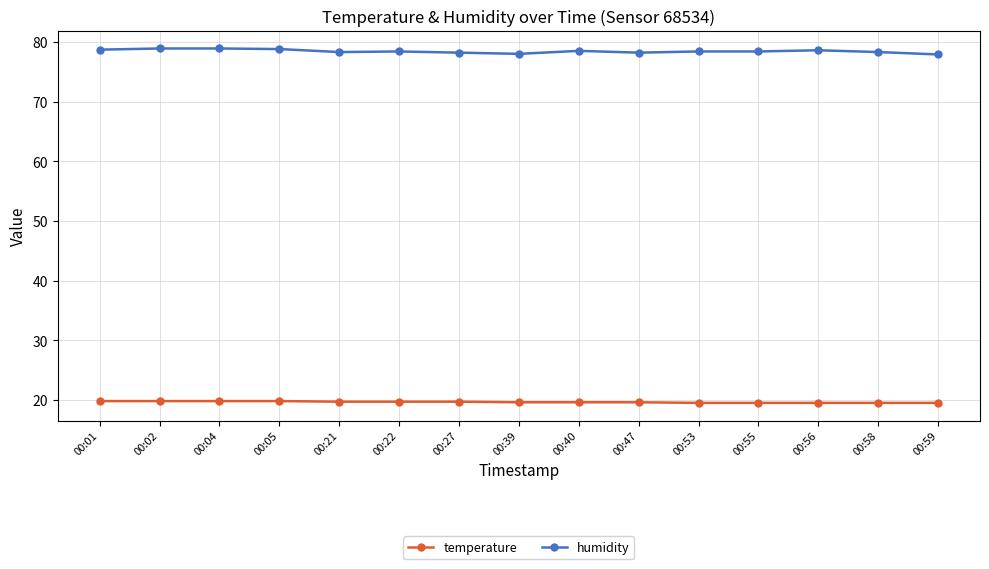

Rank the series by their maximum value, from highest to lowest.

humidity, temperature